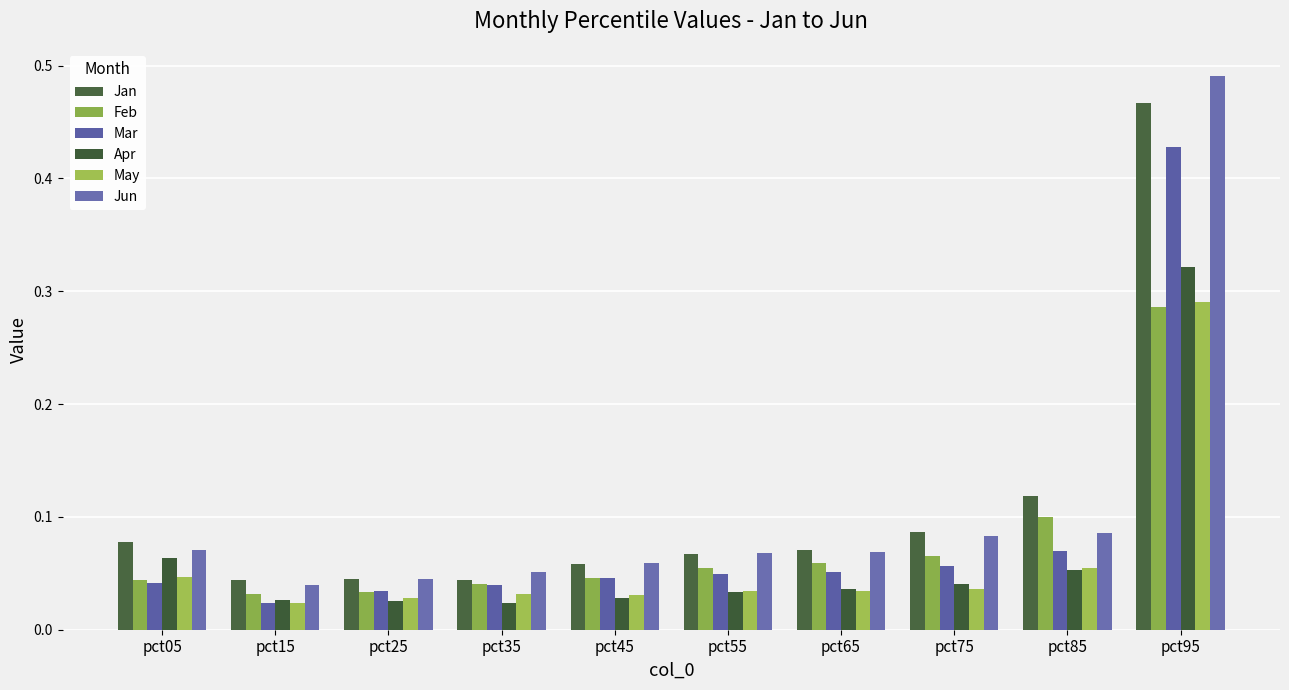

The Jan series shows 0.1 at pct75. True or false?

True